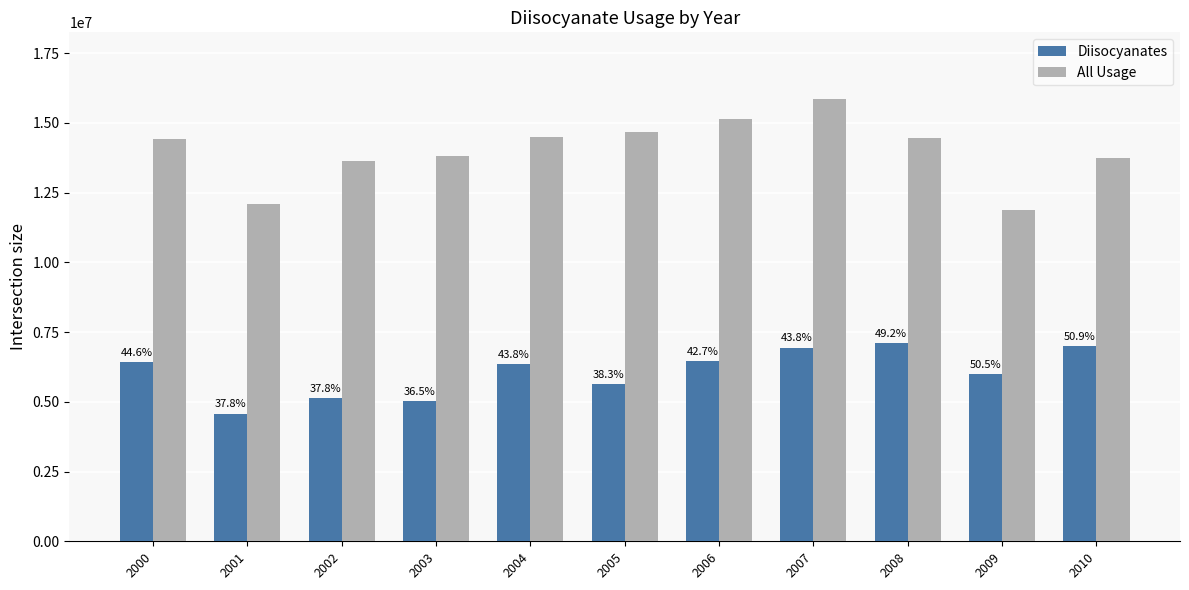

Reading left to right, transcribe all the data shown in this chart.

Diisocyanates: 2000=6431876	2001=4578423	2002=5147155	2003=5034437	2004=6346909	2005=5624228	2006=6463086	2007=6943433	2008=7117653	2009=5990880	2010=6996564
All Usage: 2000=14432632	2001=12107710	2002=13627343	2003=13796213	2004=14489741	2005=14673639	2006=15121947	2007=15863950	2008=14470658	2009=11860966	2010=13738436